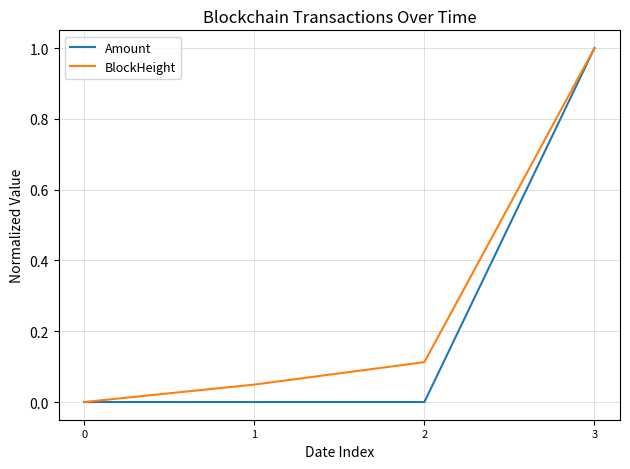

Between 0 and 2, which series saw the biggest shift?

BlockHeight